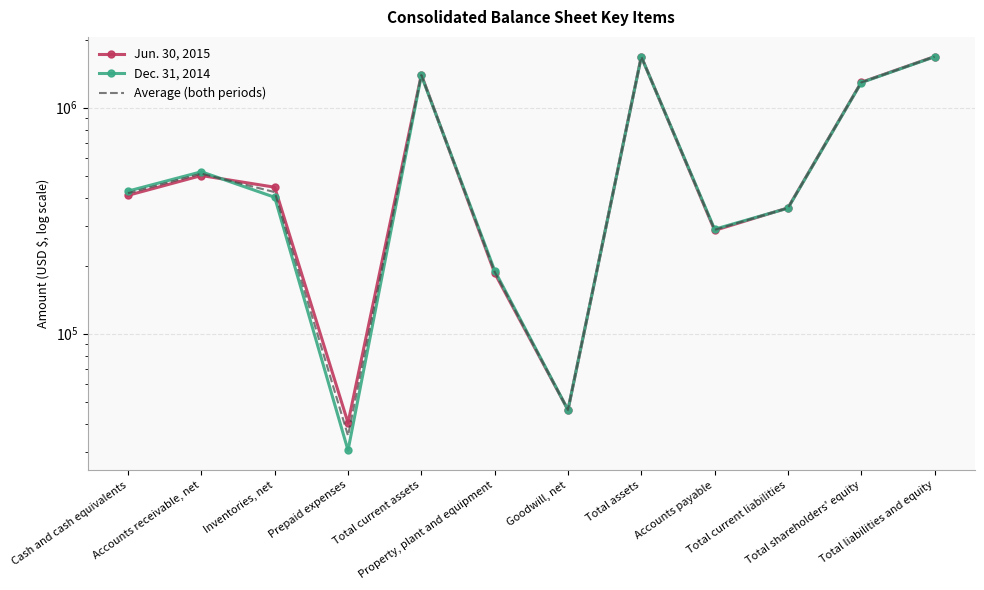

True or false: Average (both periods) and Dec. 31, 2014 intersect in this chart.

True